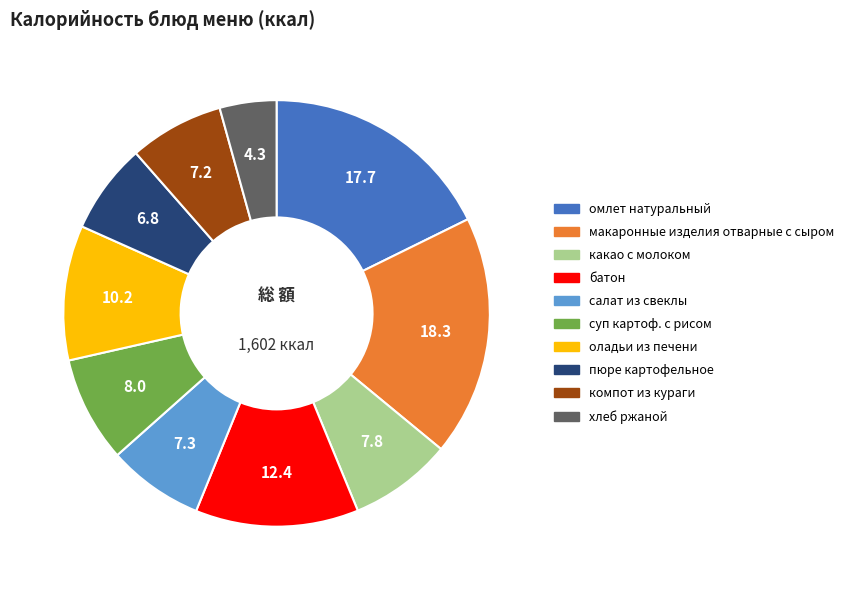

Is there a majority slice in this chart?

No